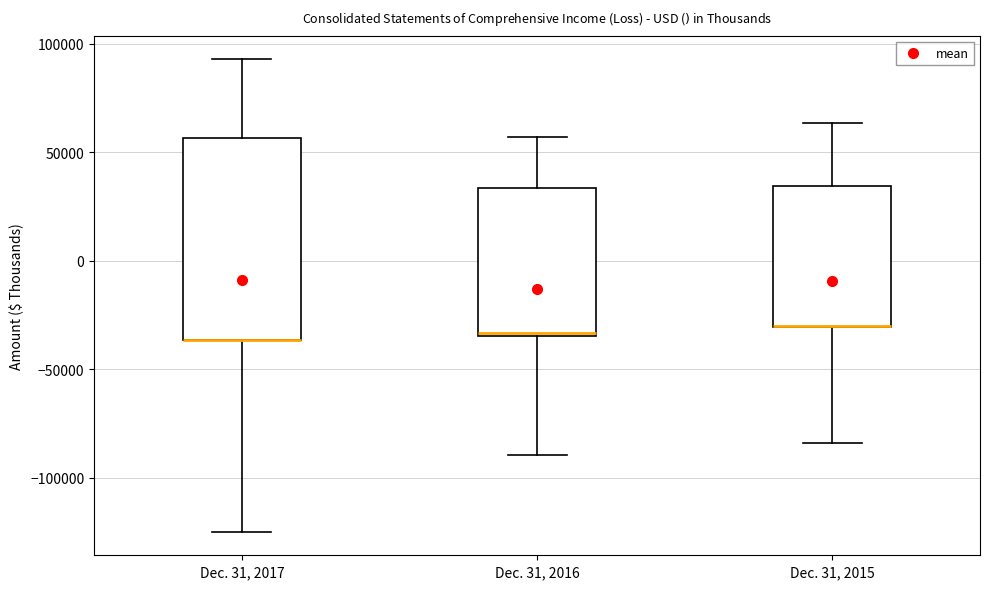

Reading left to right, transcribe this box plot: for each box, give where its median line is, the range the box spans, and where its two whiskers end, as read against the y-axis. The values are not printed on the chart, so give them approximately, as read against the axis.

Dec. 31, 2017: median -35000 (drawn on the box's lower edge), box -35000 to 55000, whiskers -125000 to 95000
Dec. 31, 2016: median -35000, box -35000 to 35000, whiskers -90000 to 55000
Dec. 31, 2015: median -30000 (drawn on the box's lower edge), box -30000 to 35000, whiskers -85000 to 65000